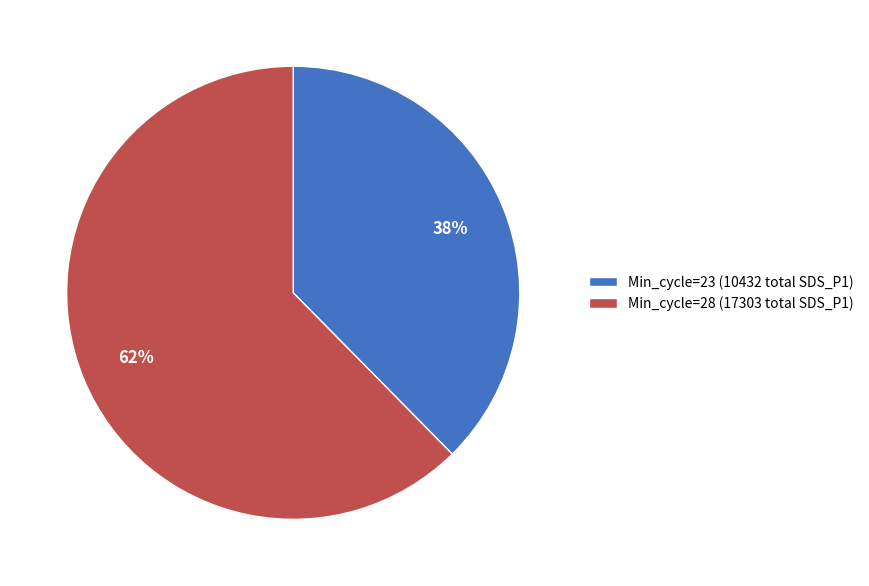

Does Min_cycle=28 (17303 total SDS_P1) account for over 50% of the chart?

Yes